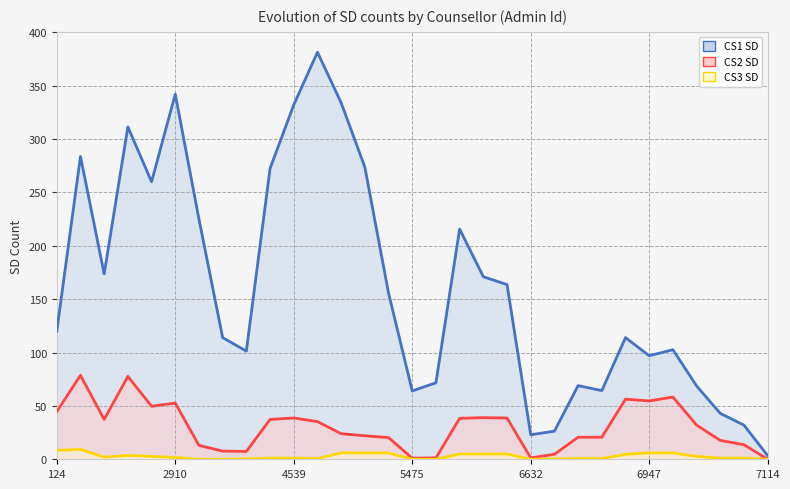

Does the chart have visible grid lines?

Yes